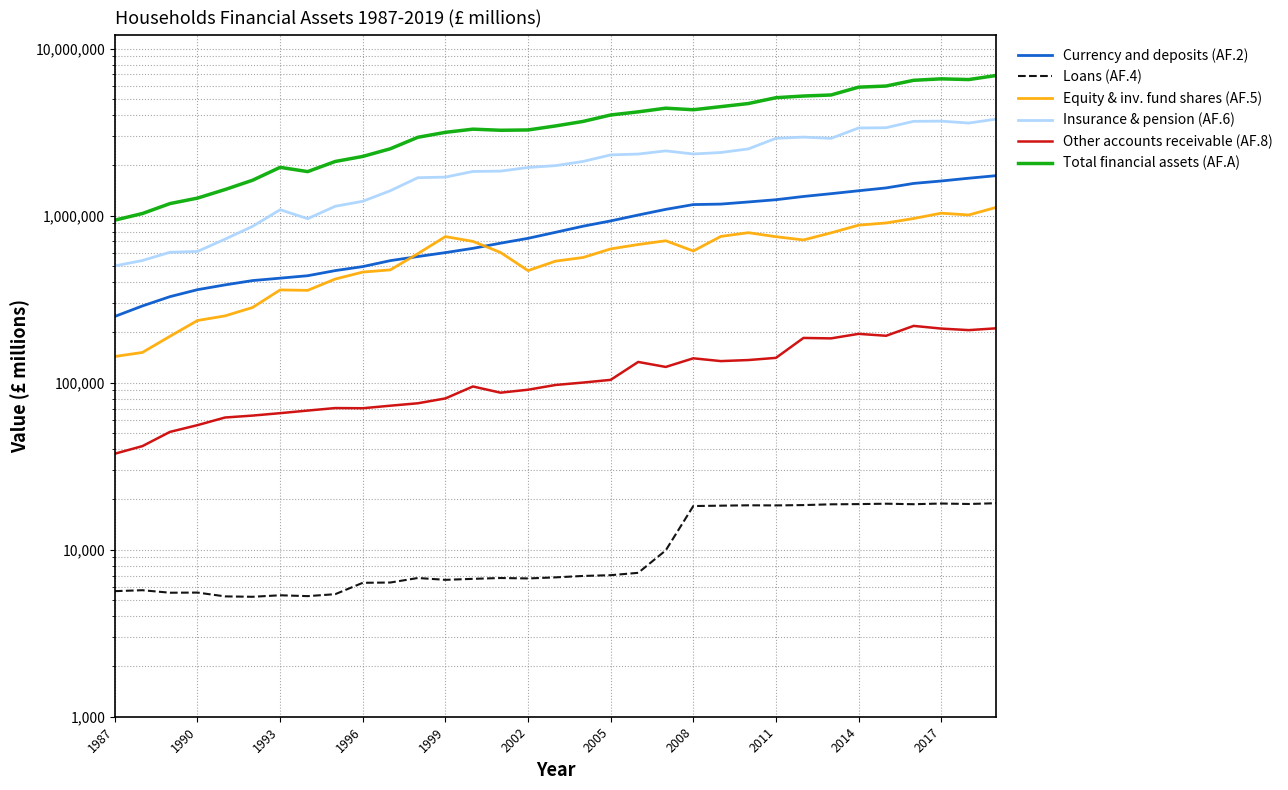

Reading right to left, list all the values displayed in this chart.

Currency and deposits (AF.2): 1734010	1674001	1610899	1558081	1464390	1408071	1352489	1301516	1244375	1206707	1171772	1163832	1089606	1007900	929135	864007	794221	730967	683556	636736	600315	568675	537423	495109	468451	436539	422088	408308	384689	360141	327123	287756	249112
Loans (AF.4): 18971	18776	18894	18716	18848	18745	18688	18492	18410	18436	18345	18249	9907	7268	7036	6963	6828	6727	6768	6689	6599	6768	6359	6335	5415	5272	5334	5225	5253	5536	5525	5719	5647
Equity & inv. fund shares (AF.5): 1120168	1008749	1033756	960595	903469	876178	788189	714823	747354	790023	750573	613996	706859	671082	631730	561378	533742	468336	601766	700758	748459	591655	473196	459021	416951	356848	358859	281726	250994	235438	189400	151617	143388
Insurance & pension (AF.6): 3780162	3580772	3676945	3666840	3357561	3344900	2899285	2949400	2901183	2507525	2385549	2337642	2440102	2335572	2308569	2109443	1991196	1940778	1845893	1837321	1699552	1685926	1408720	1218188	1136836	958315	1084208	862031	722607	610142	603170	538295	499893
Other accounts receivable (AF.8): 211459	206240	210682	218626	190794	195889	184044	185152	140695	136540	134559	139835	124146	132998	103901	100106	96821	90709	87062	94852	80437	75242	72767	70259	70446	68034	65656	63499	61838	55661	50716	41689	37544
Total financial assets (AF.A): 6896999	6520495	6585100	6454963	5964464	5871758	5271730	5196940	5078607	4685865	4490163	4301744	4395321	4178233	4002078	3661888	3441141	3255543	3241499	3291691	3150382	2942430	2512102	2260111	2108091	1833545	1944574	1627962	1431937	1272504	1179906	1028887	939329